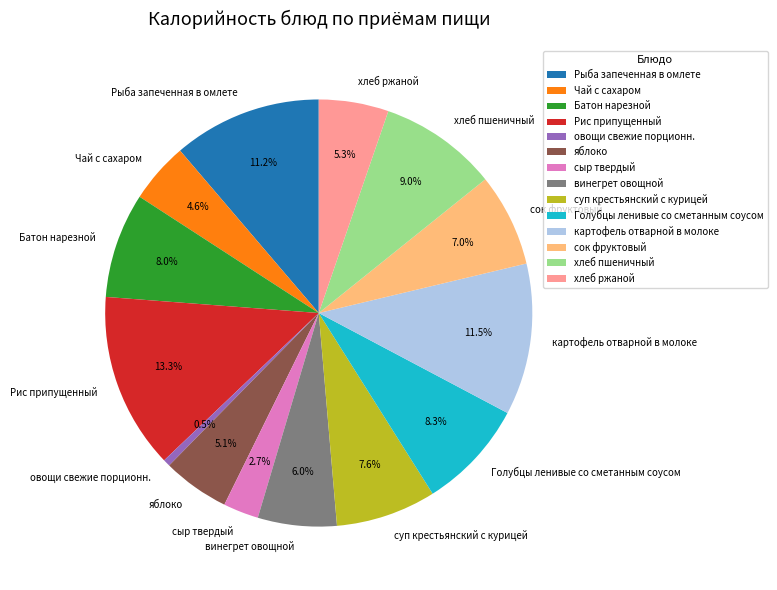

Which category has the biggest portion of the pie?

Рис припущенный